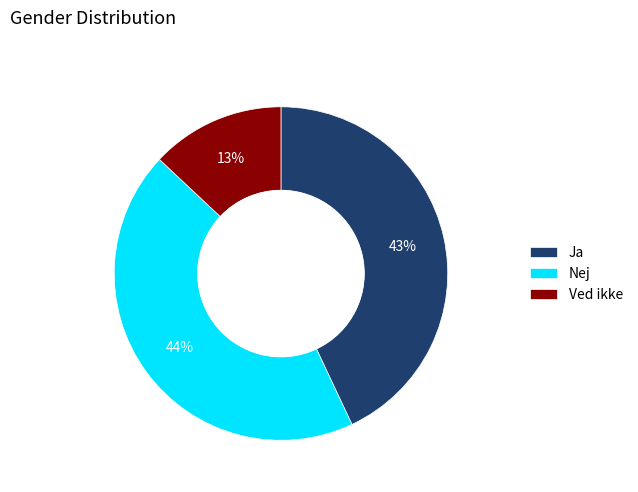

Combined, do Nej and Ja account for over 50%?

Yes